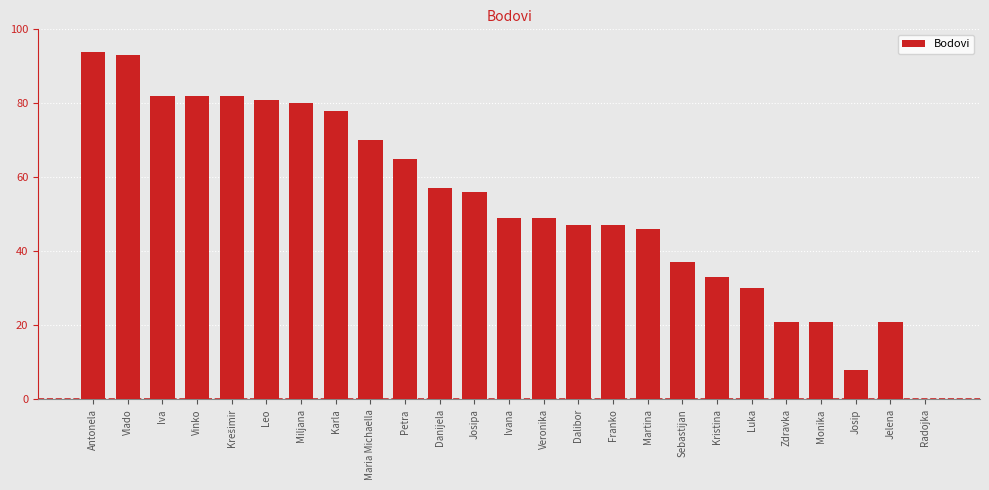

The chart shows a value of 82 at Iva. True or false?

True